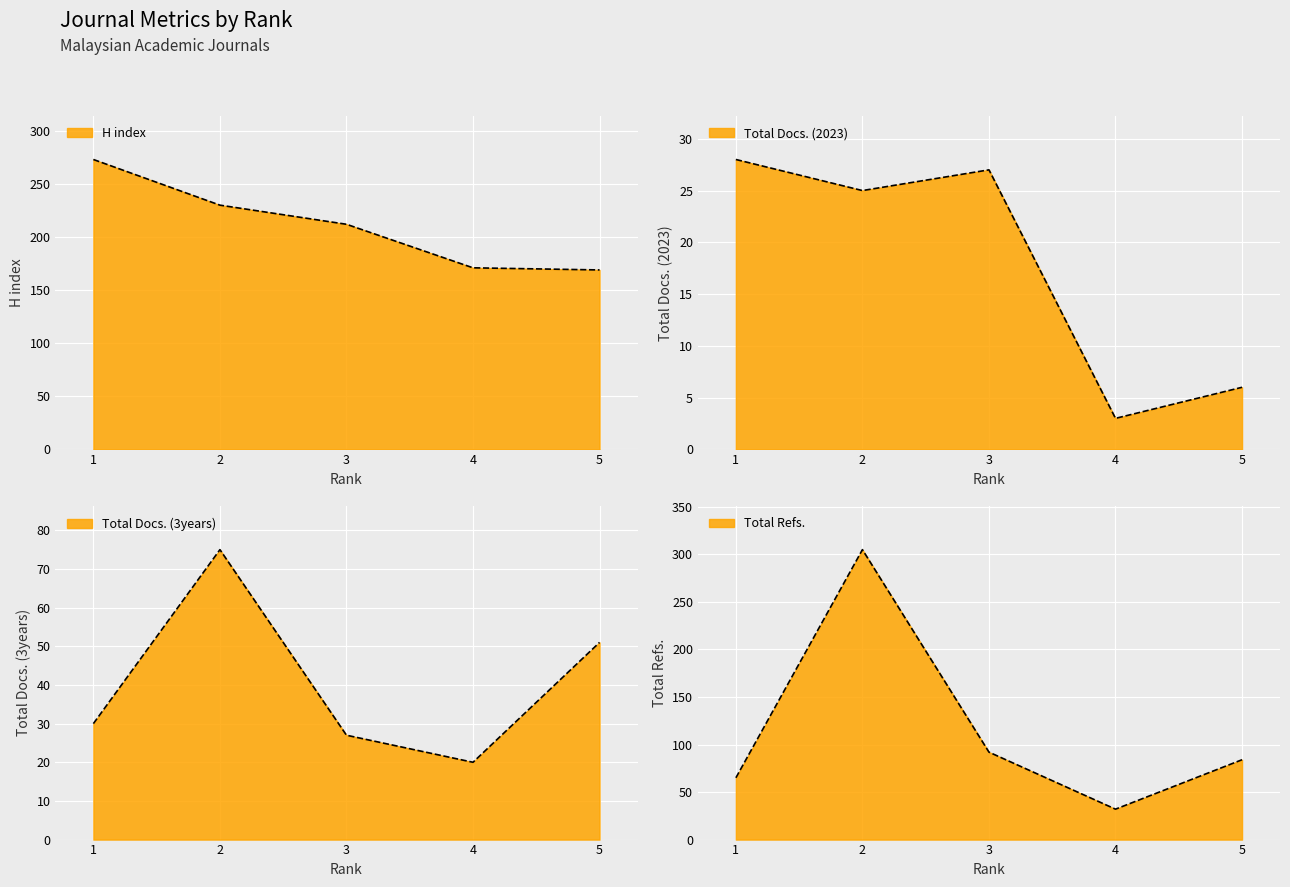

Is the value of Total Docs. (2023) at 1 greater than the value of Total Refs. at 1?

No